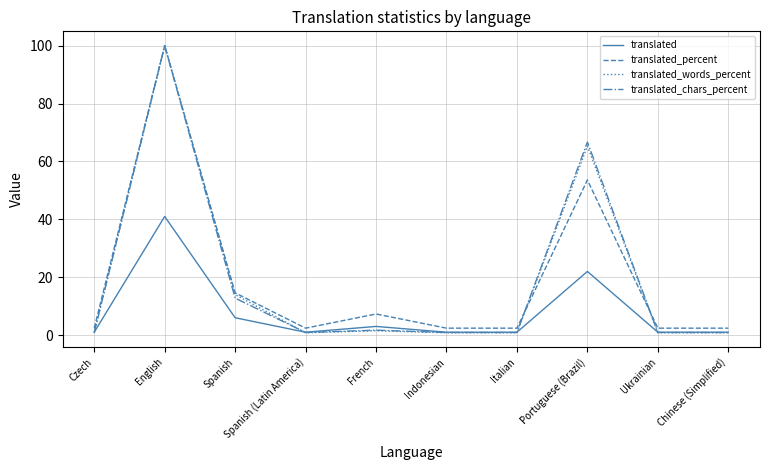

Where is translated_words_percent nearest to the value 50?

Portuguese (Brazil)